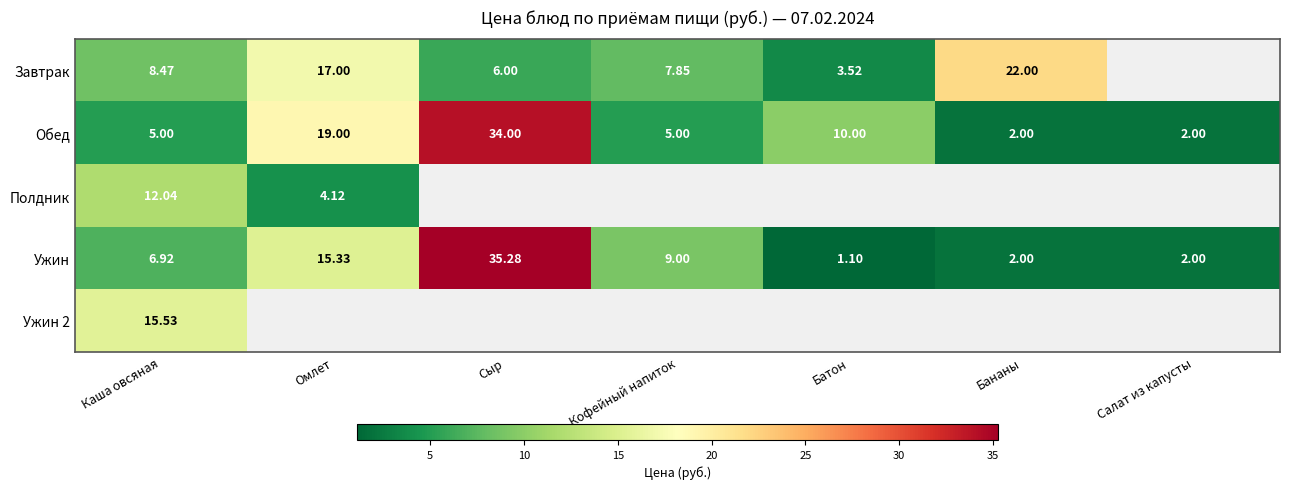

At which label does Ужин first exceed 6?

Каша овсяная